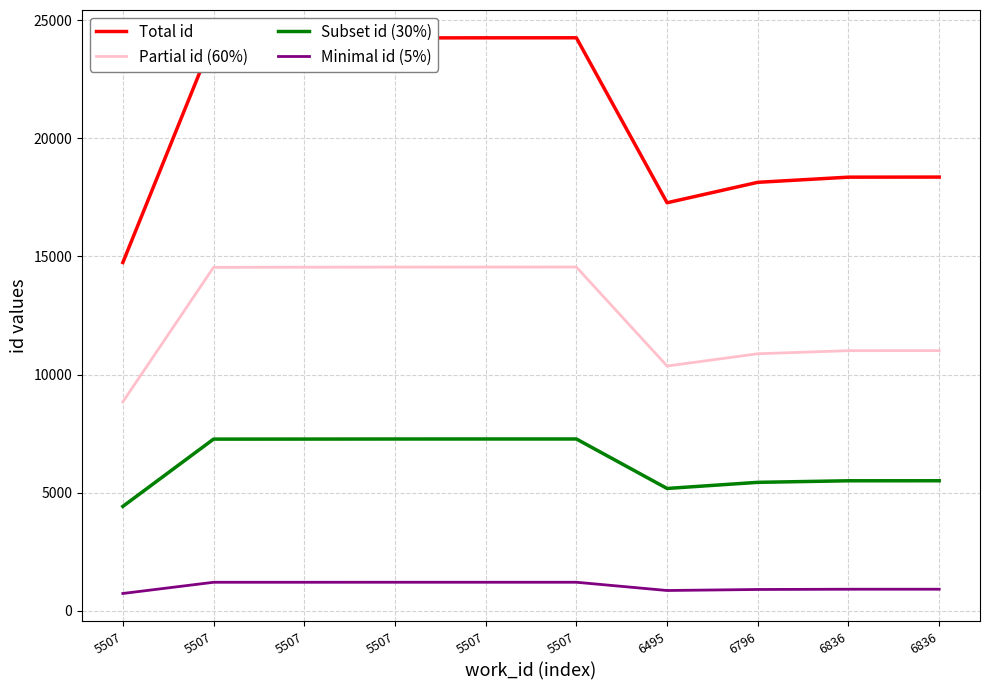

What is the difference between the Subset id (30%) values at 6836 and 6836?

1